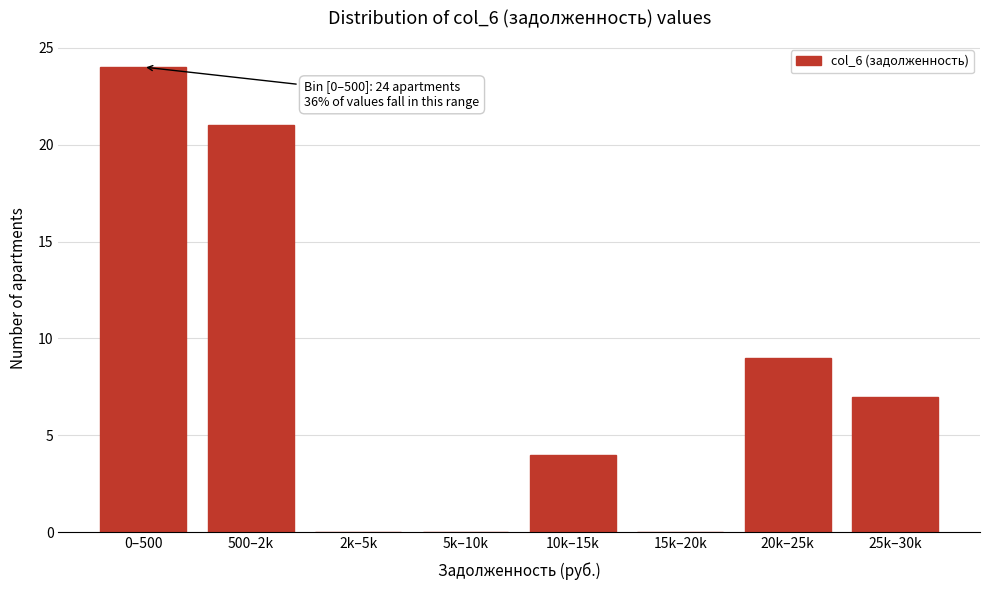

Reading left to right, what are all the values shown in this chart?

0–500=24	500–2k=21	2k–5k=0	5k–10k=0	10k–15k=4	15k–20k=0	20k–25k=9	25k–30k=7